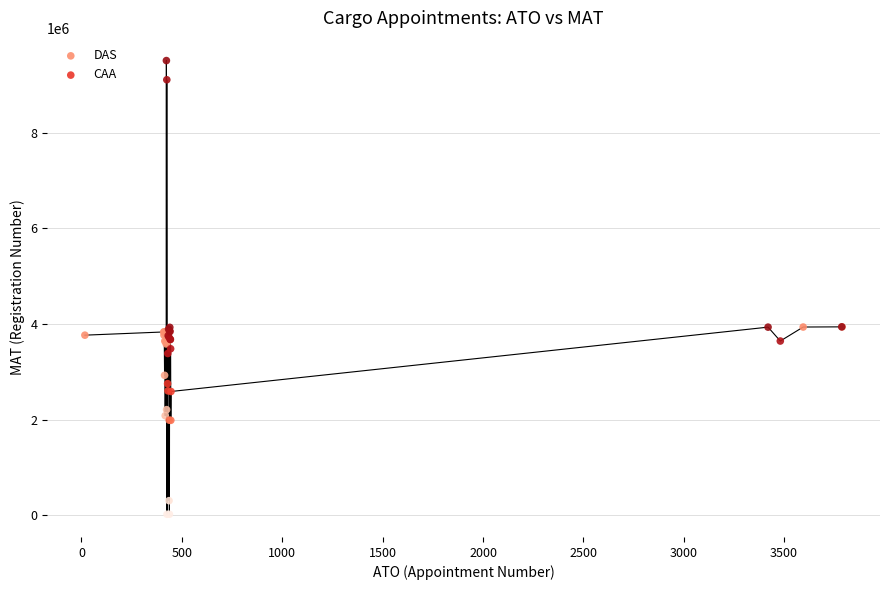

Which series has the widest spread of Y values?

DAS